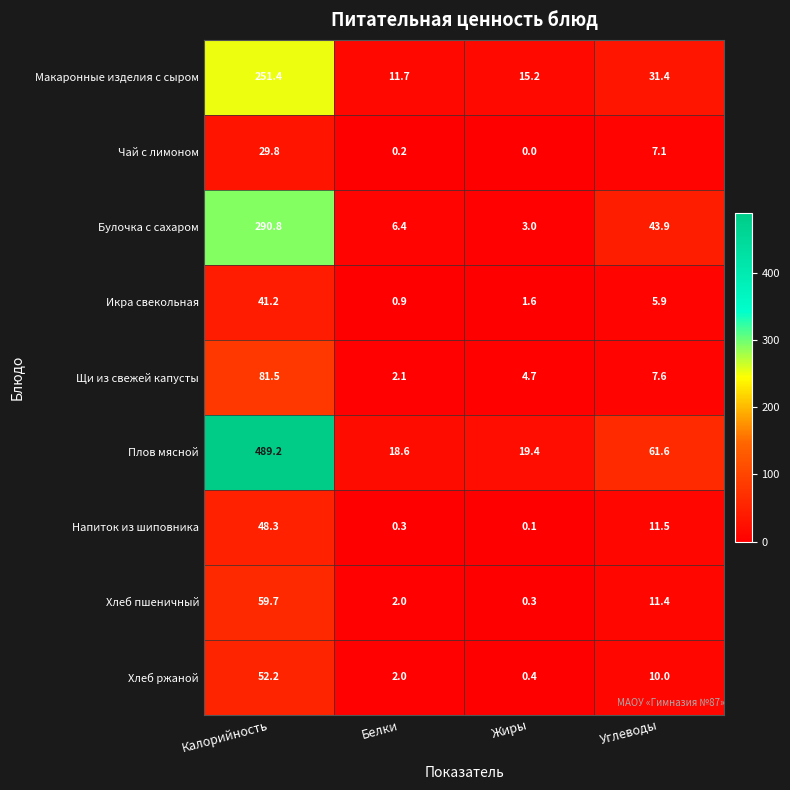

How many data points in Хлеб пшеничный are less than 11?

2